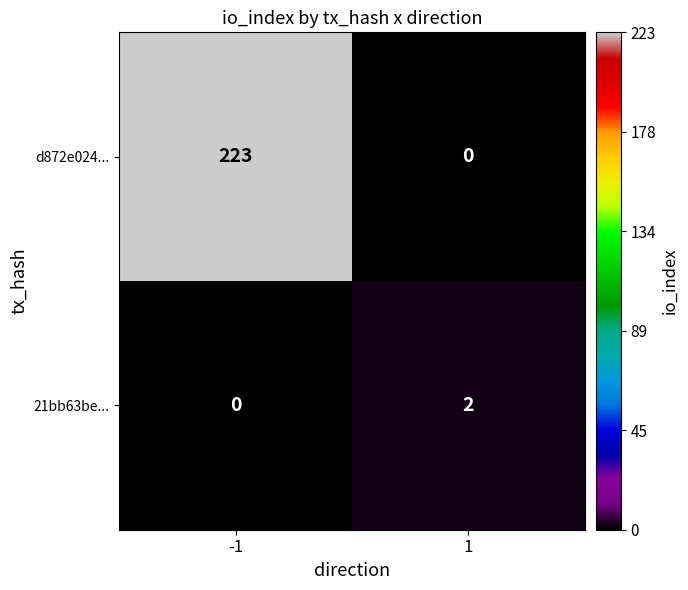

Which series has the largest range (max minus min)?

d872e024...